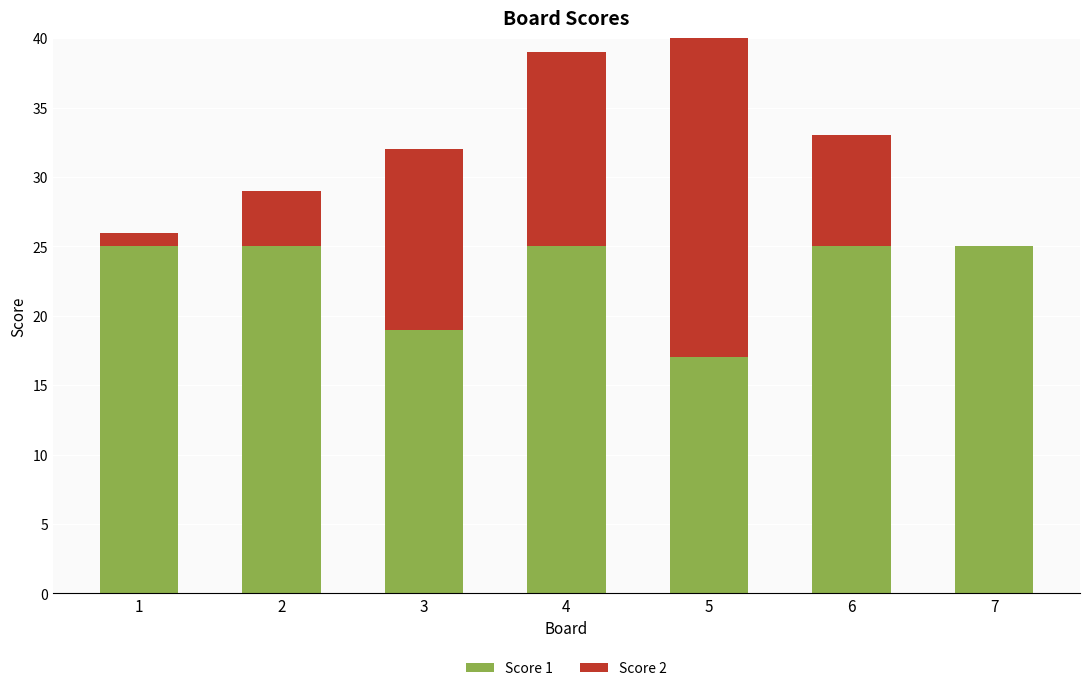

True or false: Score 1 has a value of 33 at 6.

False